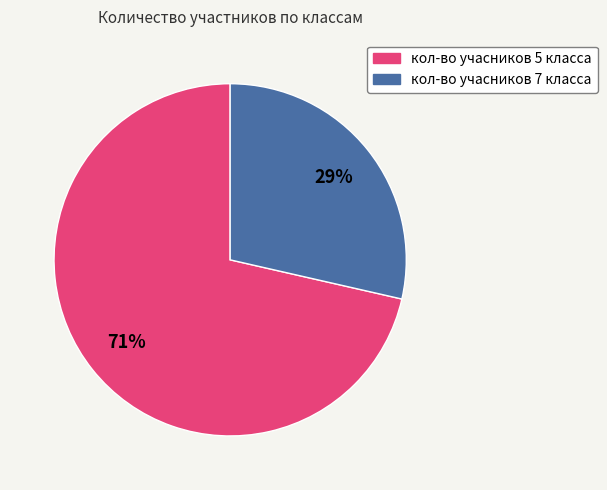

Combined, do кол-во учасников 7 класса and кол-во учасников 5 класса account for over 50%?

Yes